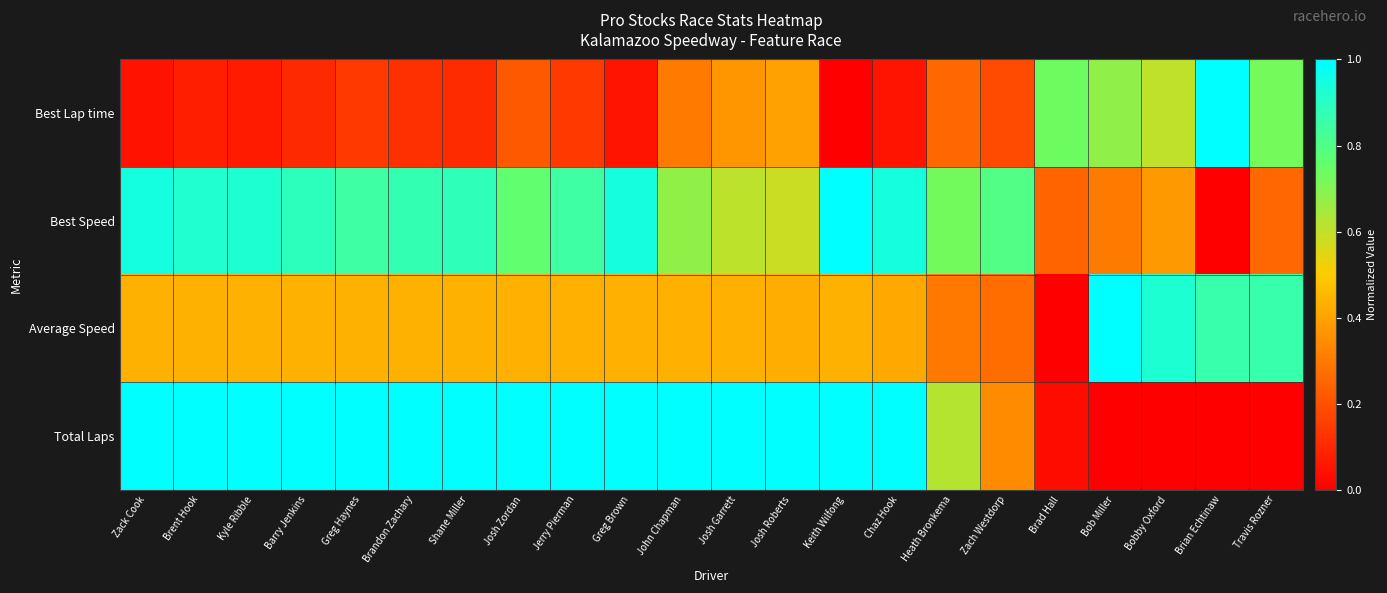

Rank the series at Chaz Hook from highest to lowest value.

Total Laps, Best Speed, Average Speed, Best Lap time